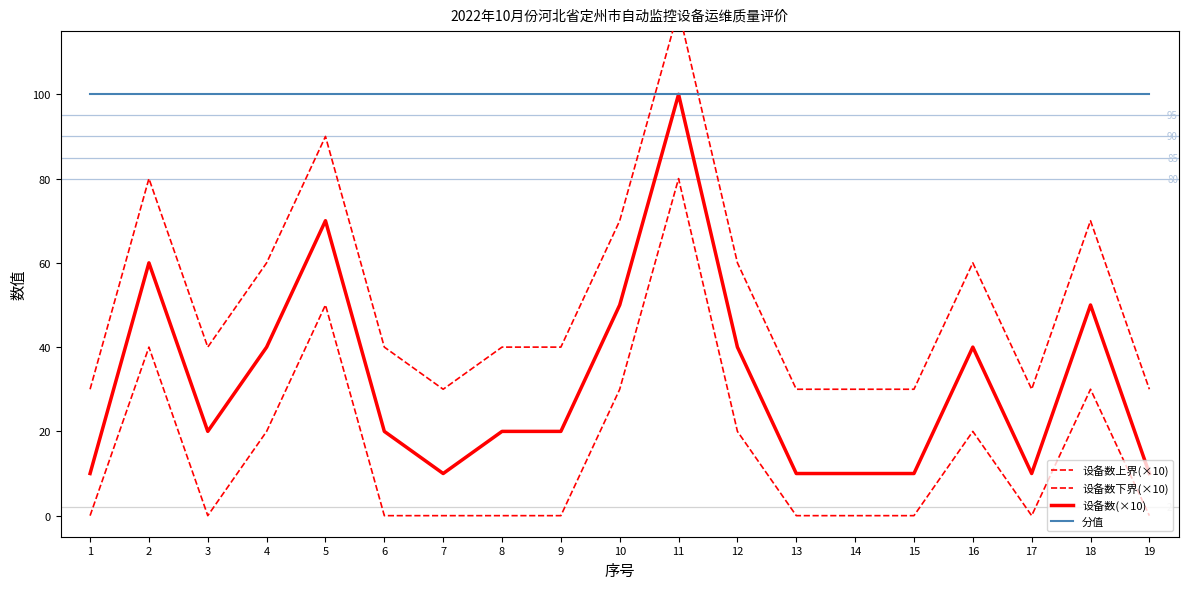

True or false: 设备数下界(×10) has more than 1 points higher than both neighbors.

True